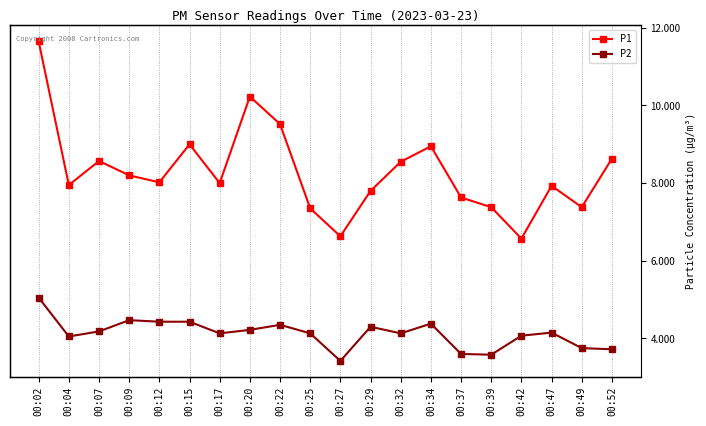

What is the average value of the P2 series?

4.1